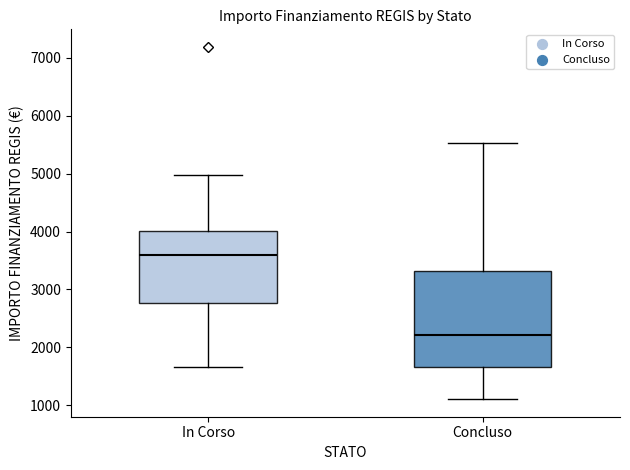

Which box has the lowest median line?

Concluso